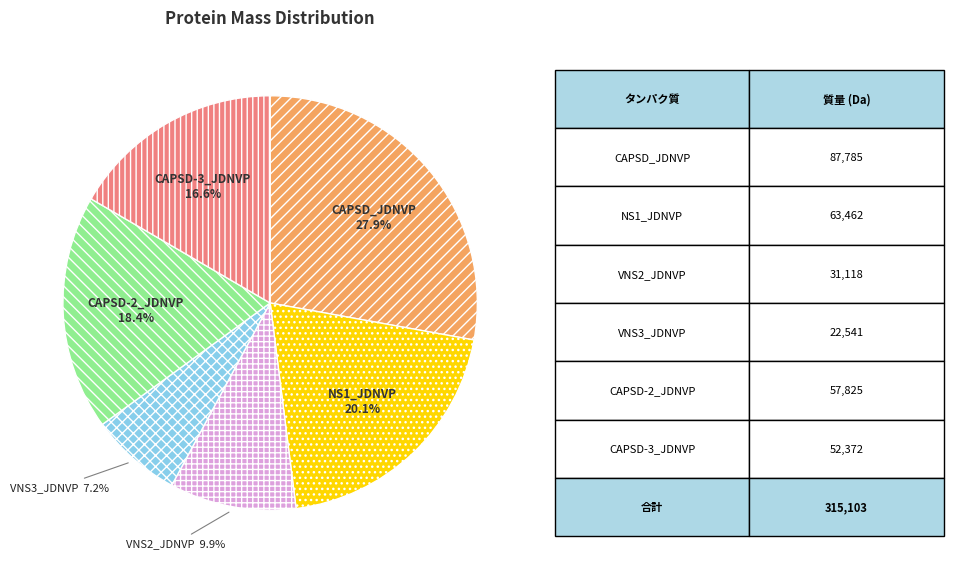

Count the number of slices in the pie.

6